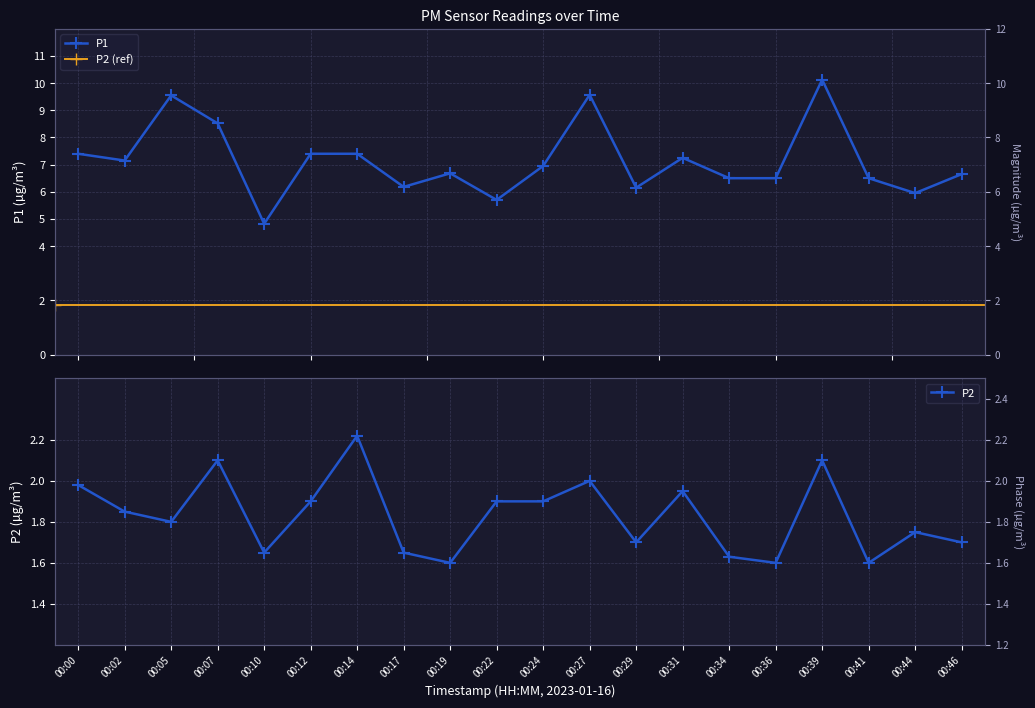

What is the difference between the highest and lowest values at 00:44?

4.2